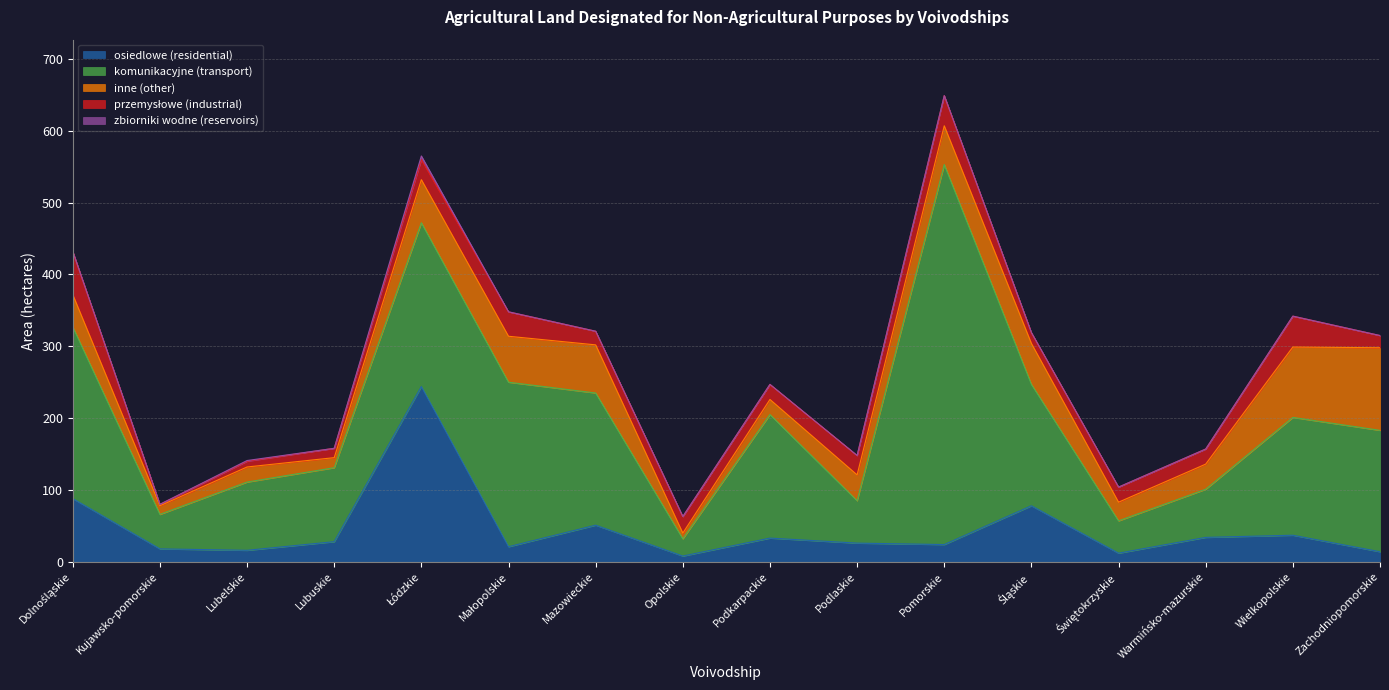

Reading right to left, list all the values displayed in this chart.

osiedlowe (residential): 14	37	34	12	78	24	26	33	8	51	21	244	28	16	18	88
komunikacyjne (transport): 169	164	67	45	169	529	59	172	24	184	229	228	103	95	48	239
inne (other): 115	98	35	26	57	54	36	21	8	67	64	60	14	21	12	45
przemysłowe (industrial): 17	43	21	21	15	42	27	21	23	19	34	28	13	8	2	60
zbiorniki wodne (reservoirs): 0	0	0	0	0	0	0	0	0	0	0	5	0	1	0	0